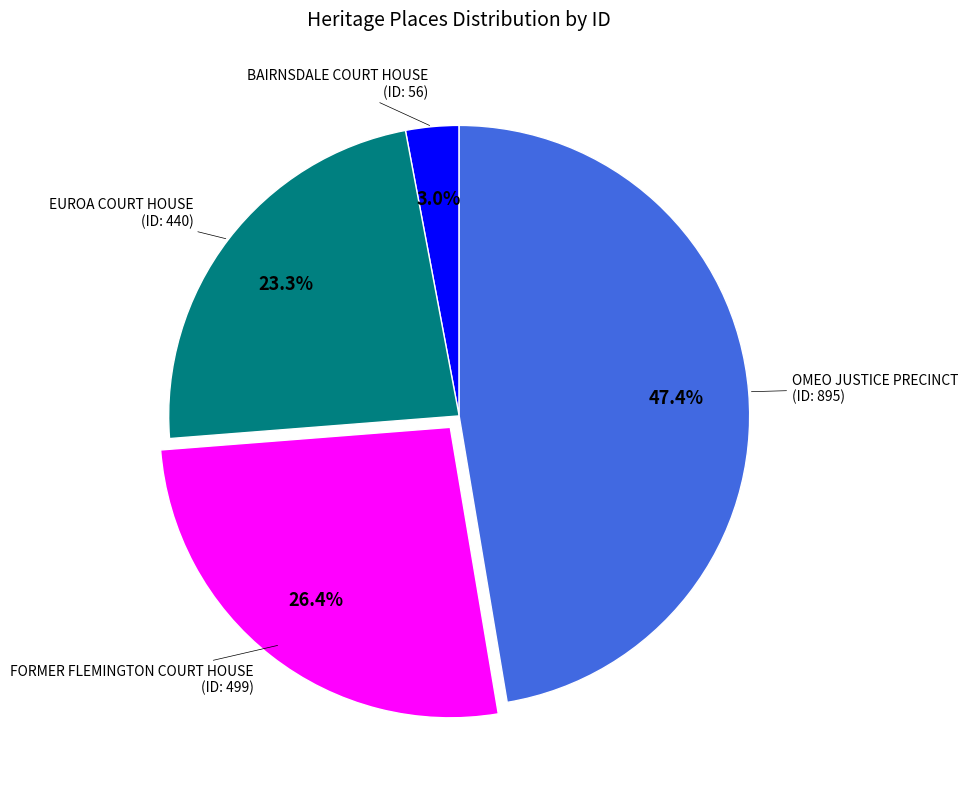

To the nearest percent, what is the average slice percentage?

25%